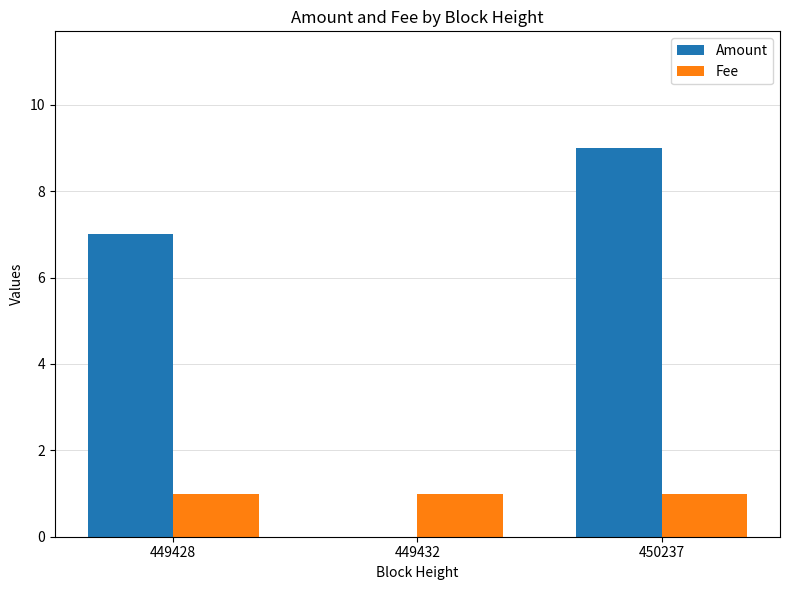

What is the total value across all series at 449432?

1